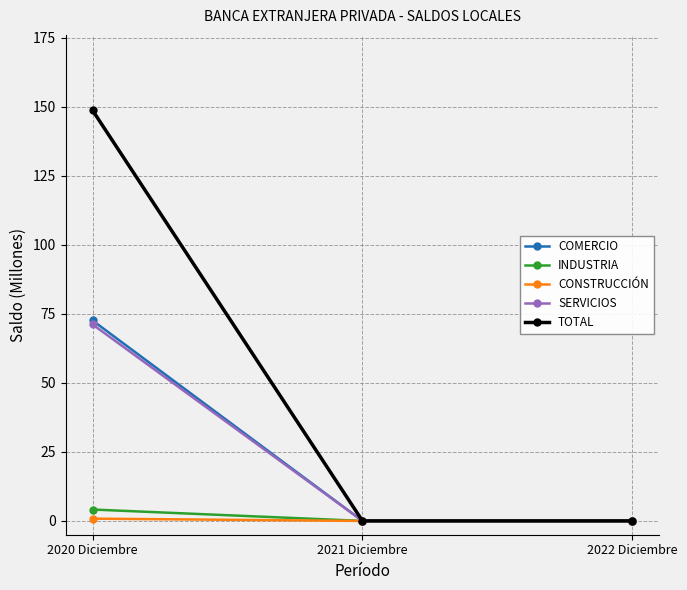

Is it true that COMERCIO equals 29.6 at 2022 Diciembre?

False